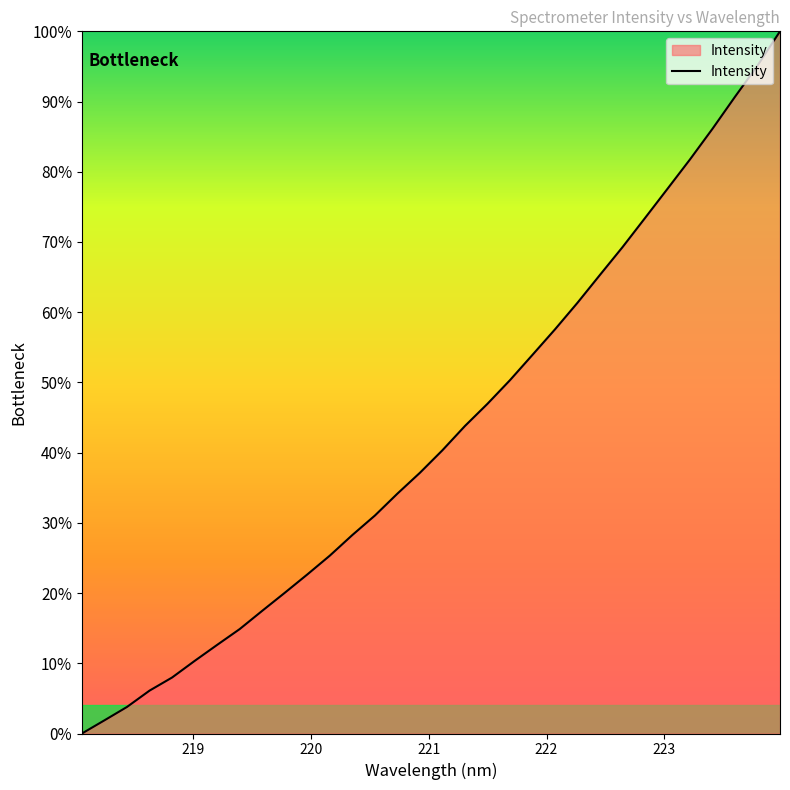

What is the greatest value displayed?

100.0